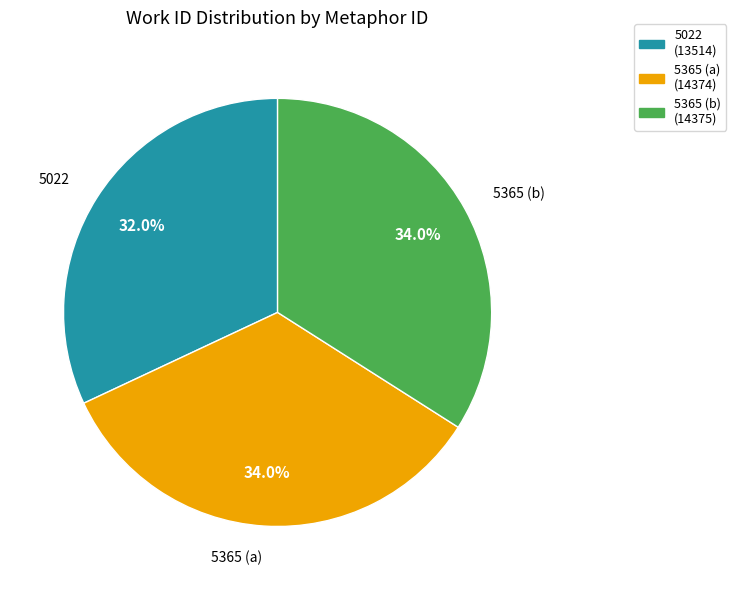

Which category has the smallest portion of the pie?

5022